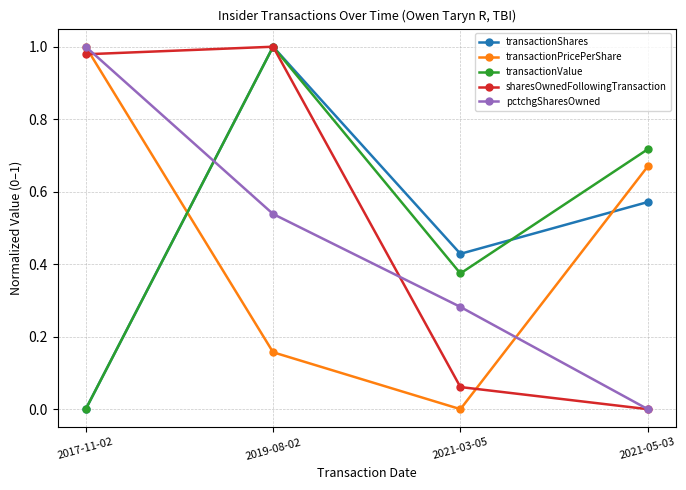

The pctchgSharesOwned series shows 0.1 at 2021-03-05. True or false?

False